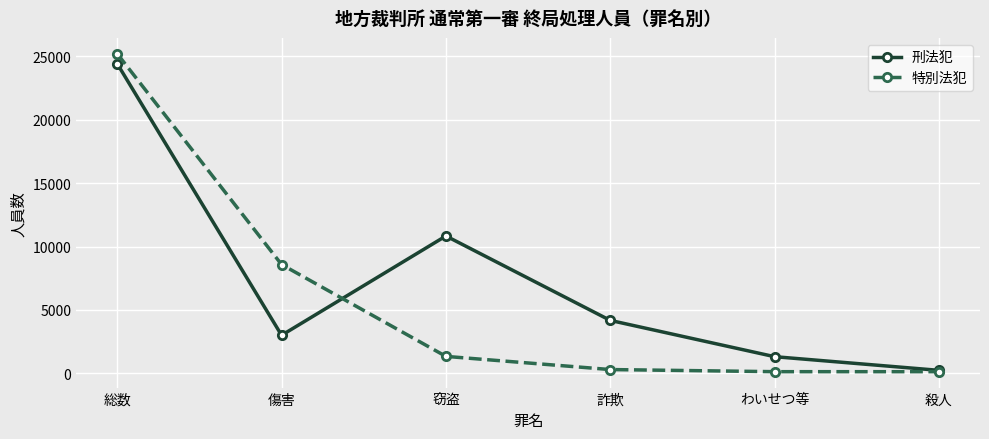

At 窃盗, list the series in order from largest to smallest.

刑法犯, 特別法犯